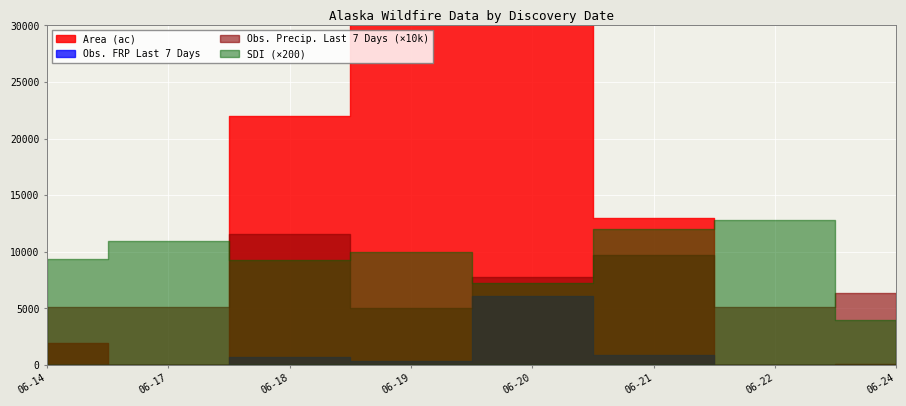

At which label does Area (ac) reach its peak?

2025-06-20